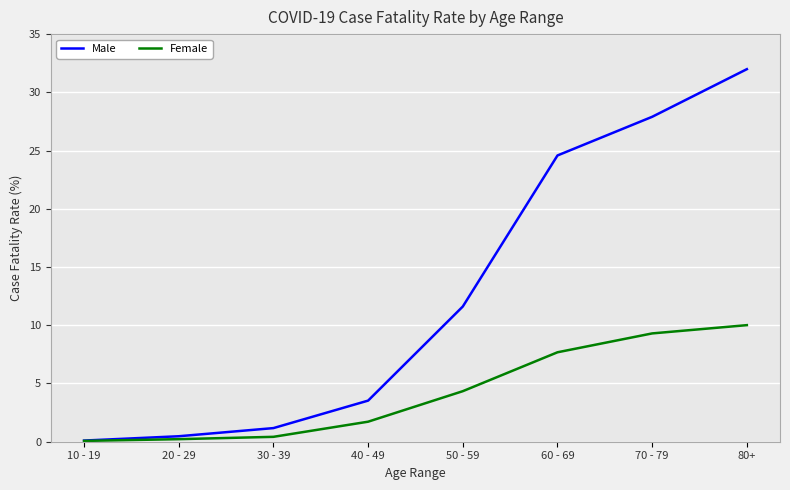

Is the value of Female at 50 - 59 greater than the value of Male at 50 - 59?

No